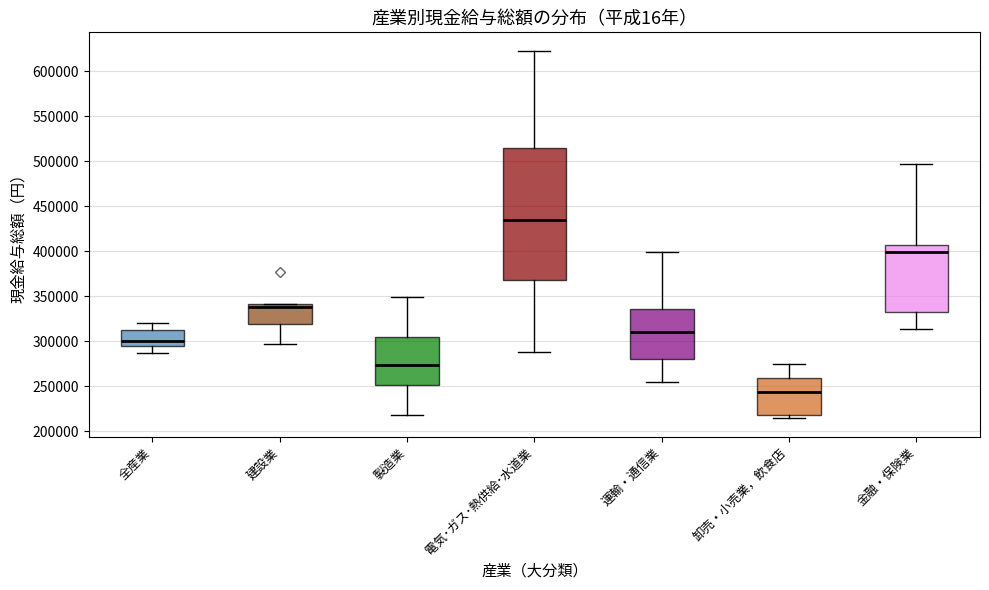

Which box is the tallest, from its lower edge to its upper edge?

電気･ガス･熱供給･水道業